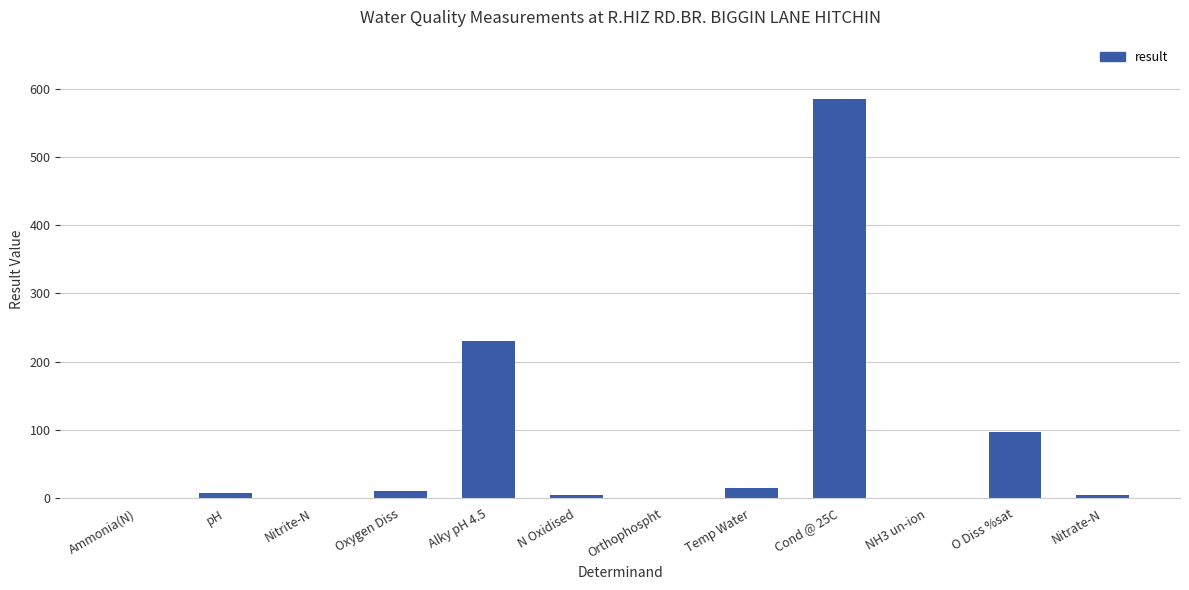

Which category has the highest value across all series?

Cond @ 25C